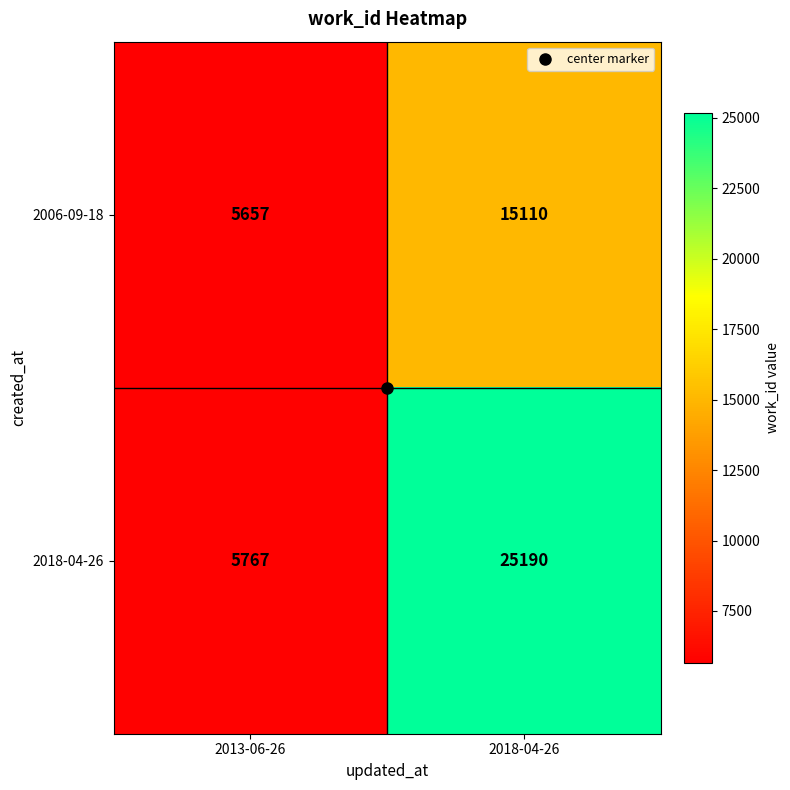

What is the sum of all 2018-04-26 values?

30957